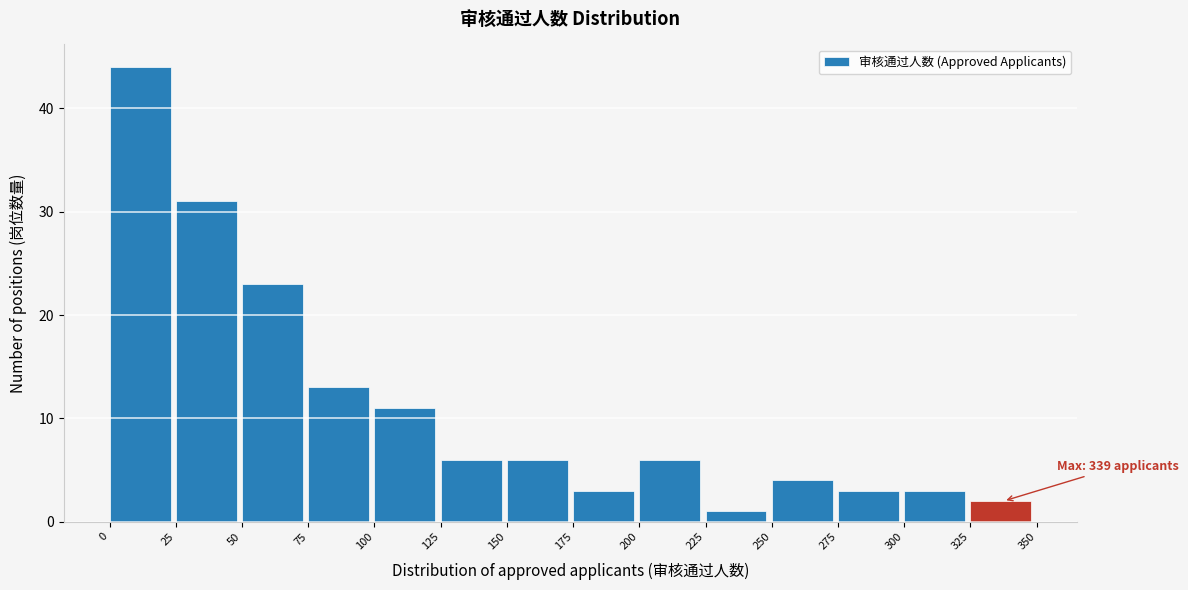

Over which range of the x-axis is the bar tallest?

0 to 25